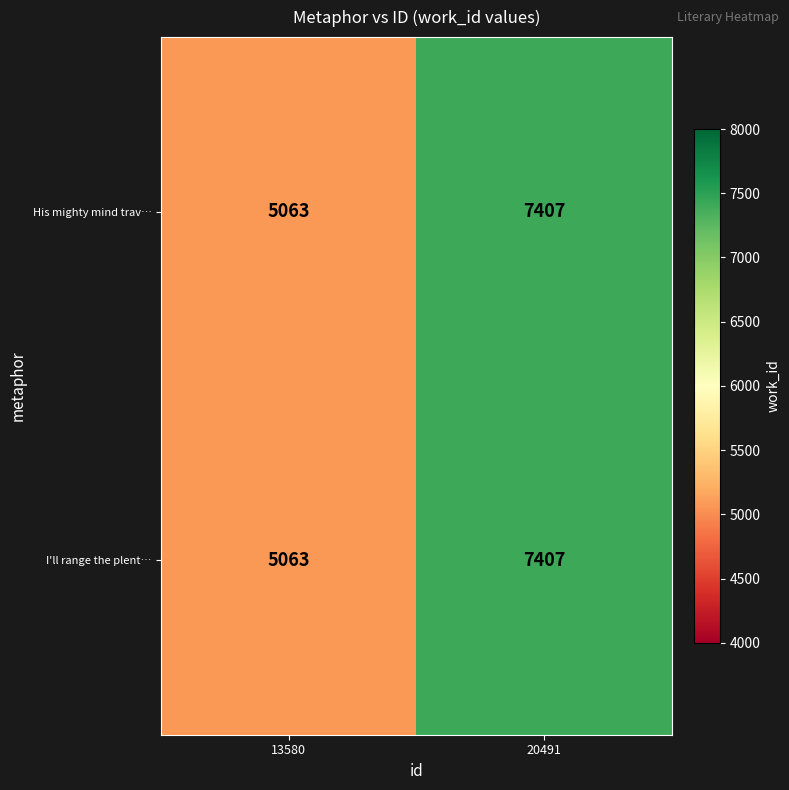

True or false: I'll range the plent… has a value of 1264 at 13580.

False